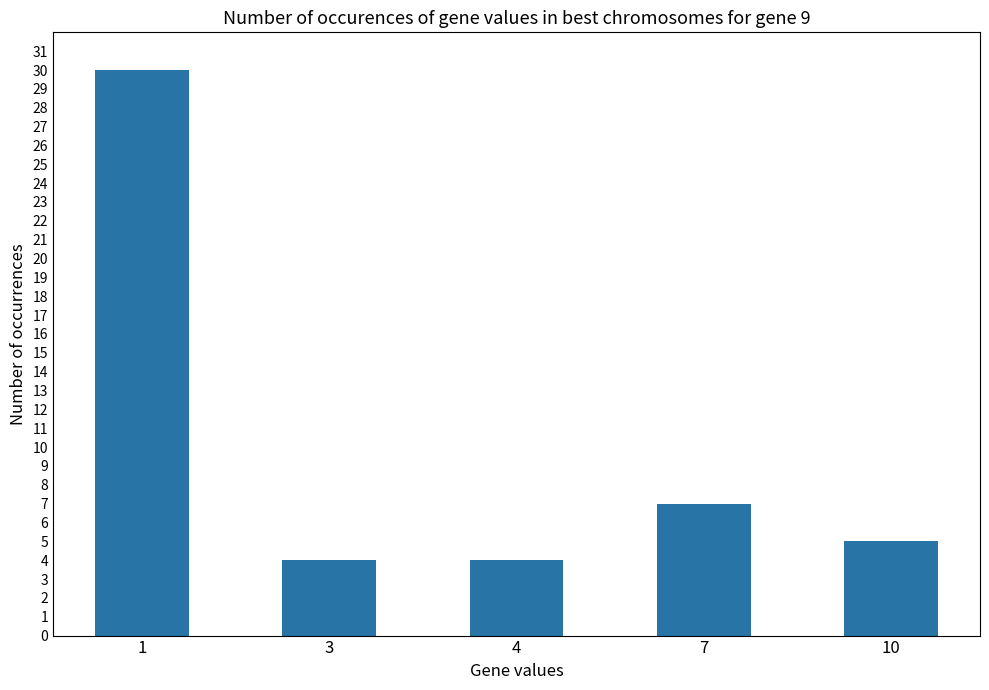

Reading left to right, transcribe all the data shown in this chart.

30	4	4	7	5